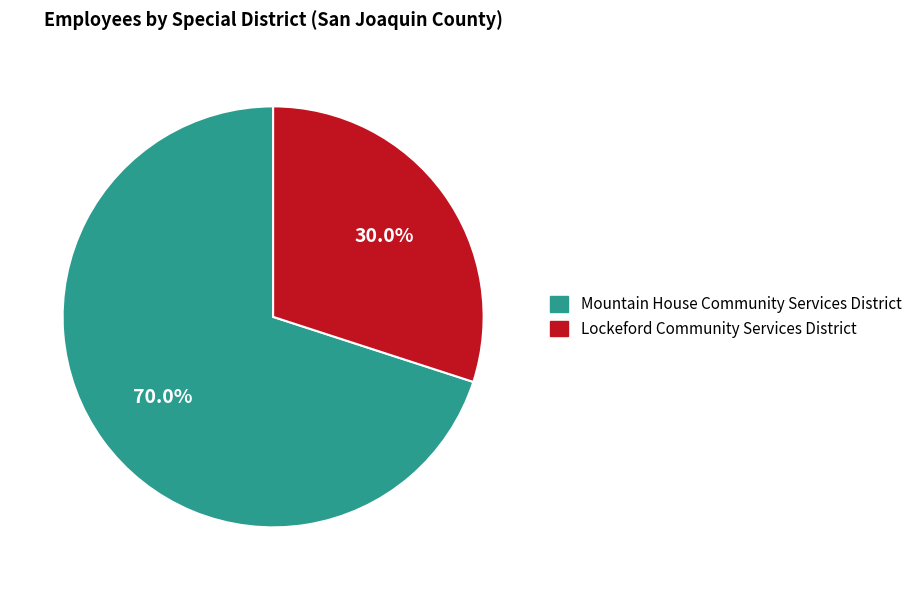

Combined, do Mountain House Community Services District and Lockeford Community Services District account for over 50%?

Yes